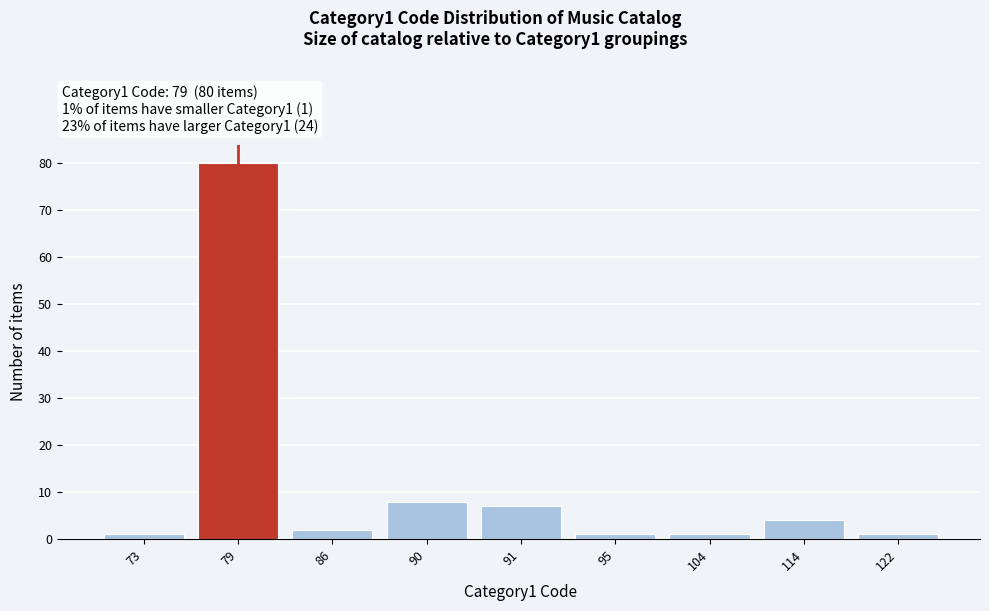

Reading right to left, what are all the values shown in this chart?

1	4	1	1	7	8	2	80	1